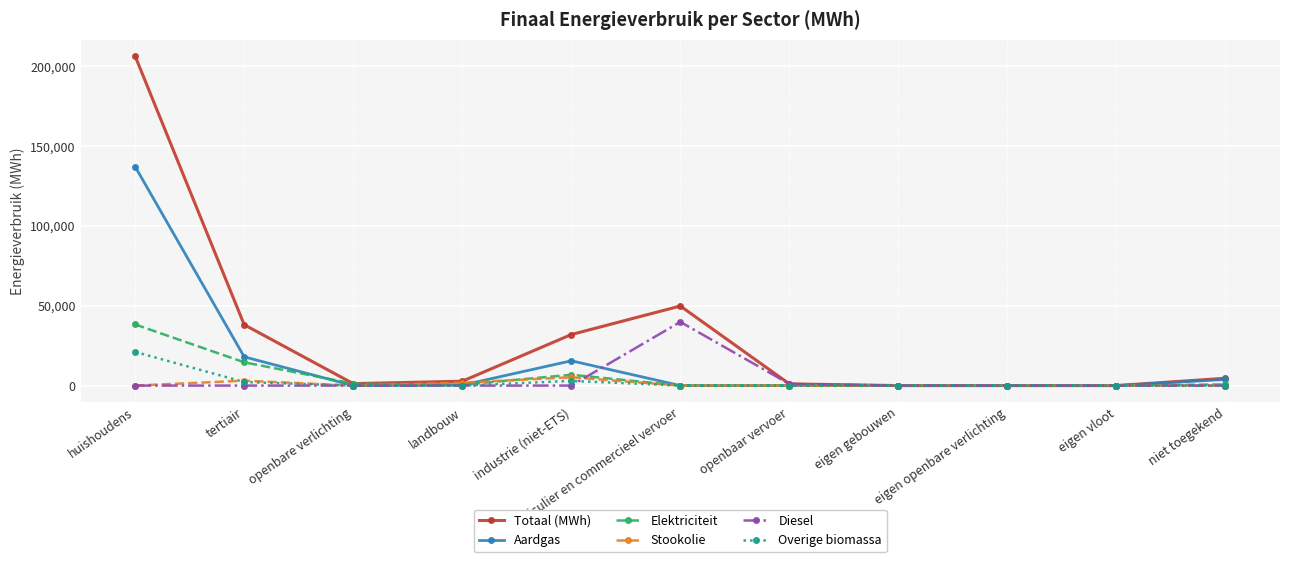

What is the label of the 9th point from the left?

eigen openbare verlichting